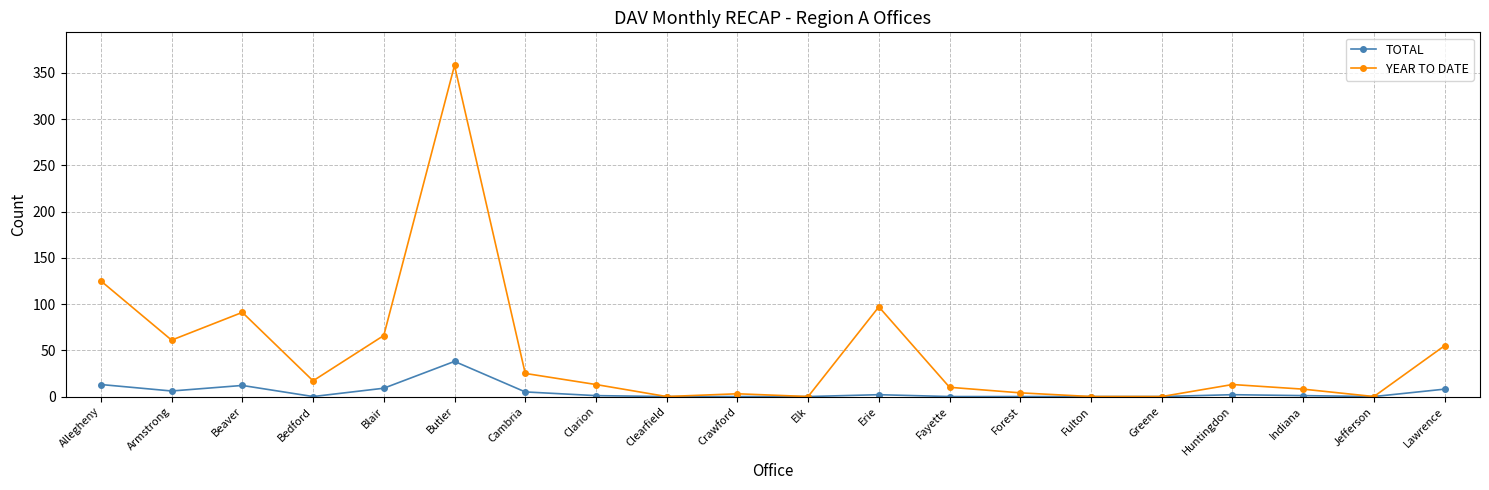

At which category does YEAR TO DATE reach its first local valley?

Armstrong